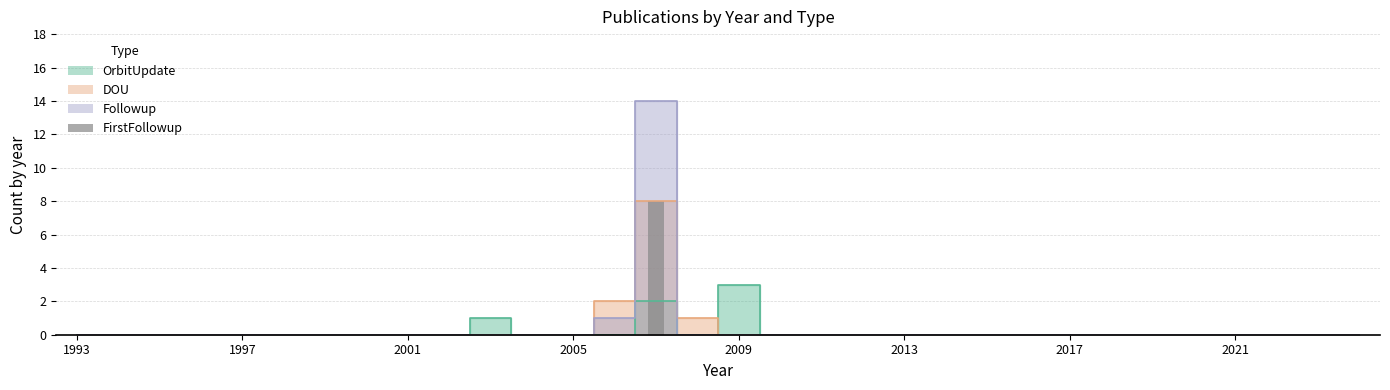

The chart shows a value of 0 at 2005. True or false?

True